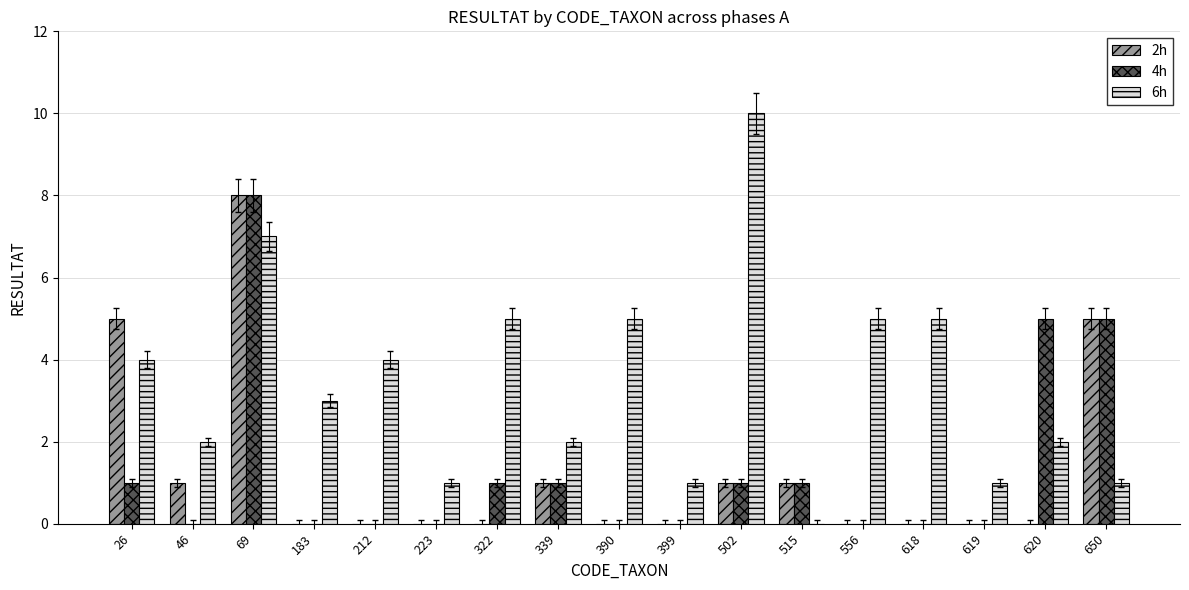

True or false: 4h has a value of 0 at 183.

True